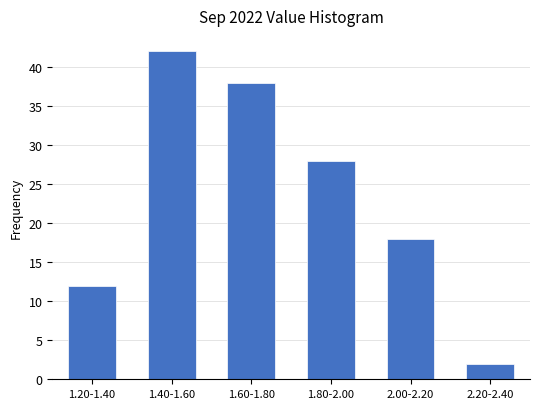

Reading right to left, extract all data points from this chart.

2.20-2.40=2	2.00-2.20=18	1.80-2.00=28	1.60-1.80=38	1.40-1.60=42	1.20-1.40=12